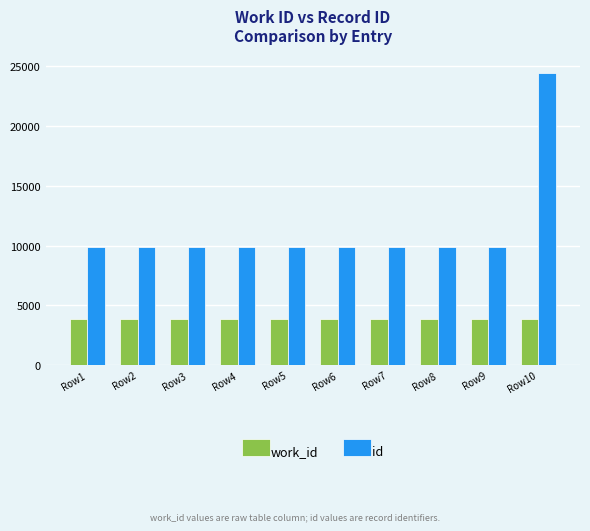

What value does the id series have at Row8, to the nearest 100?

9900